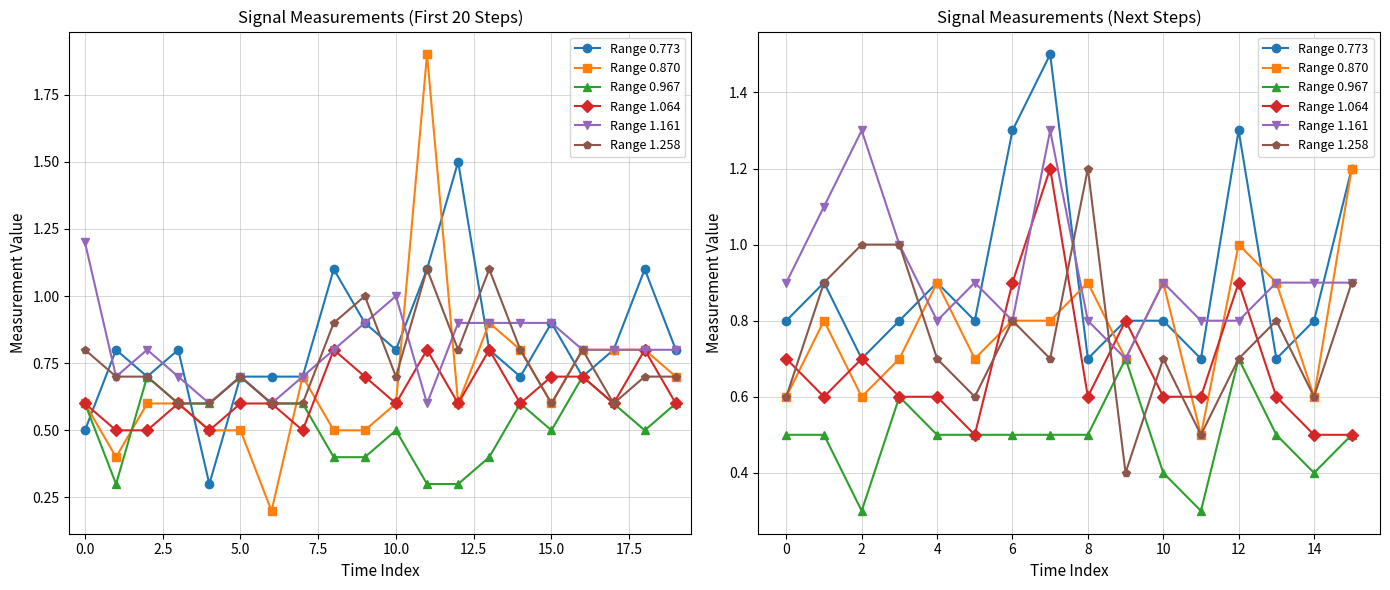

Count the number of data series in this chart.

6